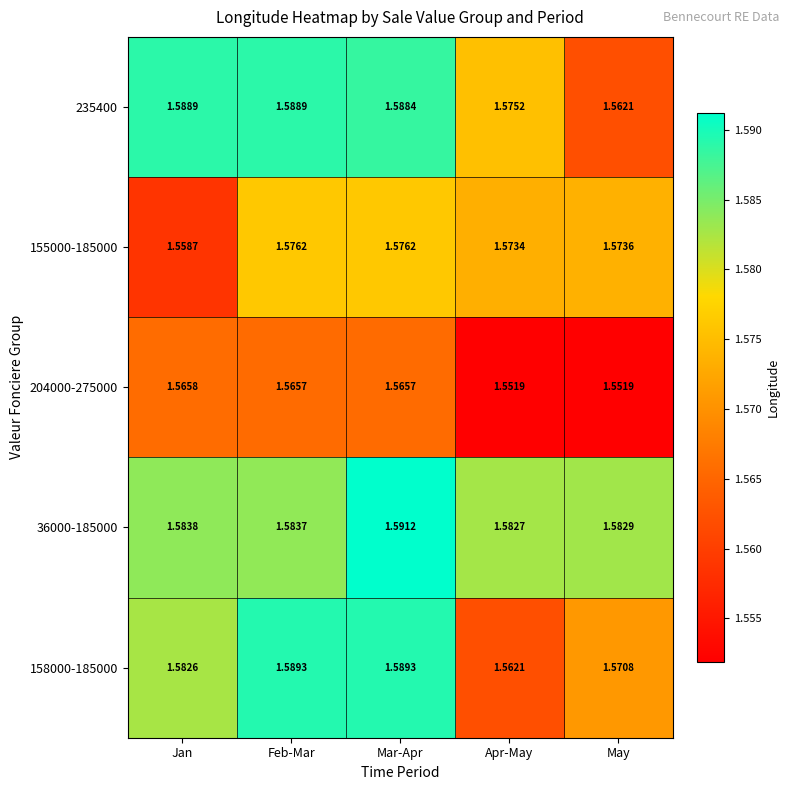

At which category is the sum across all series the highest?

Mar-Apr